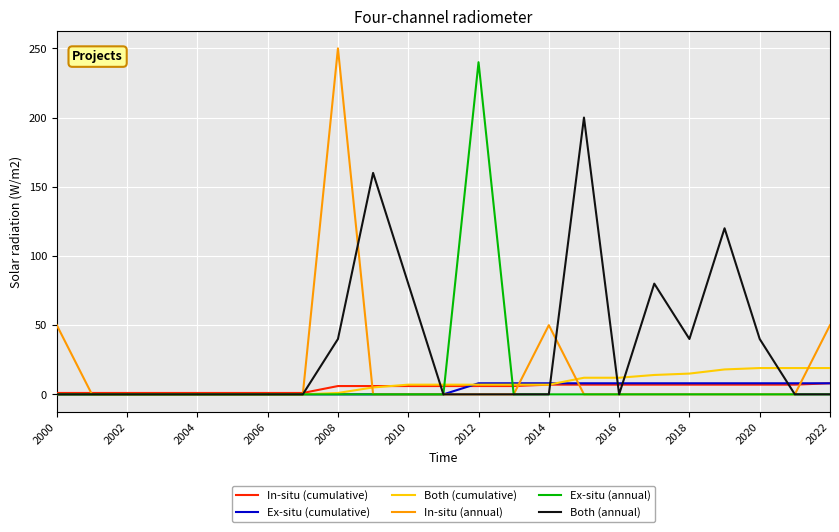

Which series has the largest total across all categories?

Both (annual)